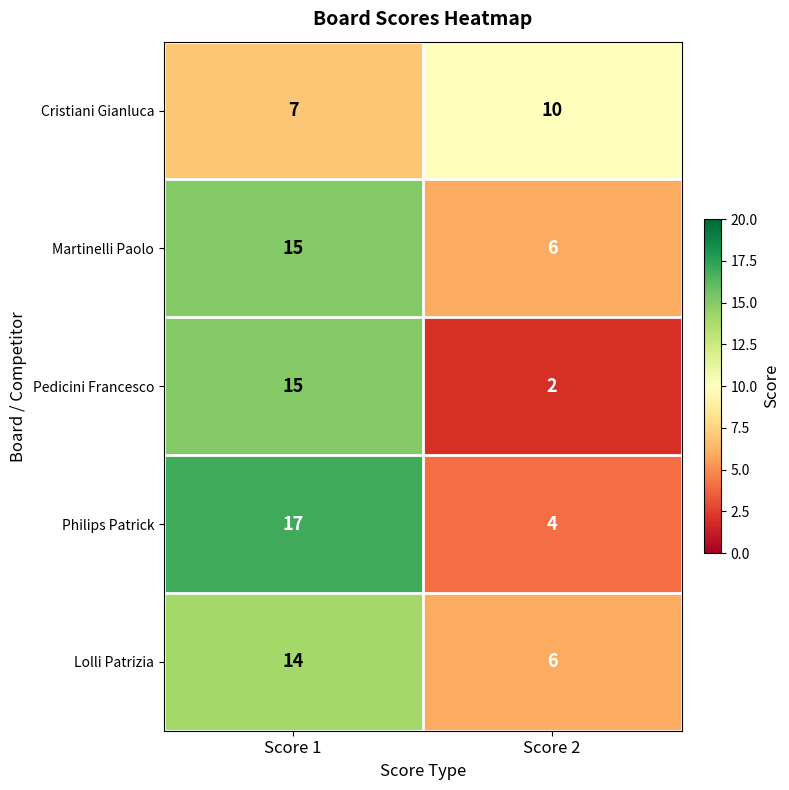

At which category is the sum across all series the highest?

Score 1